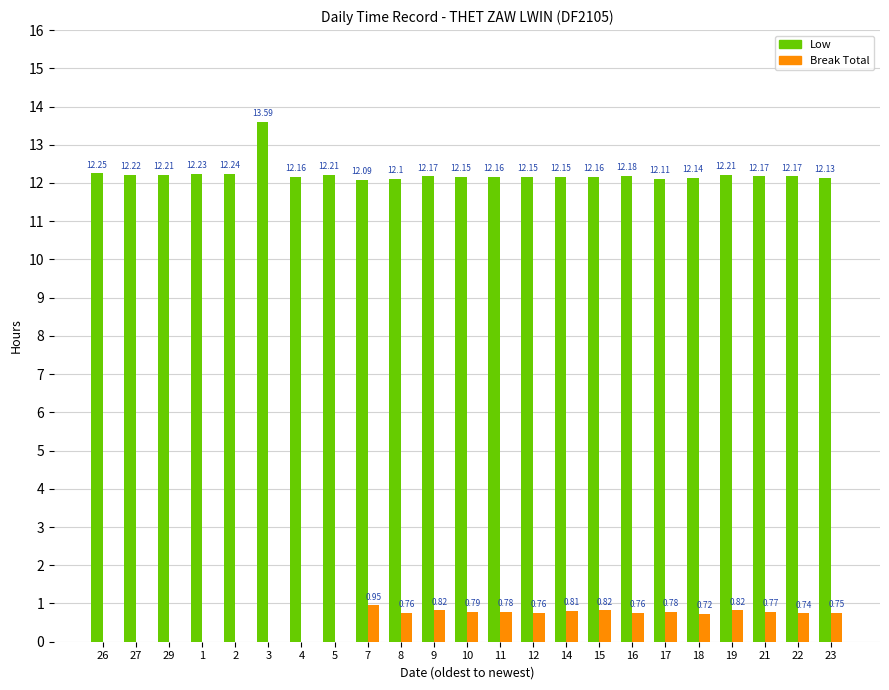

At which label is Low closest to 12?

7